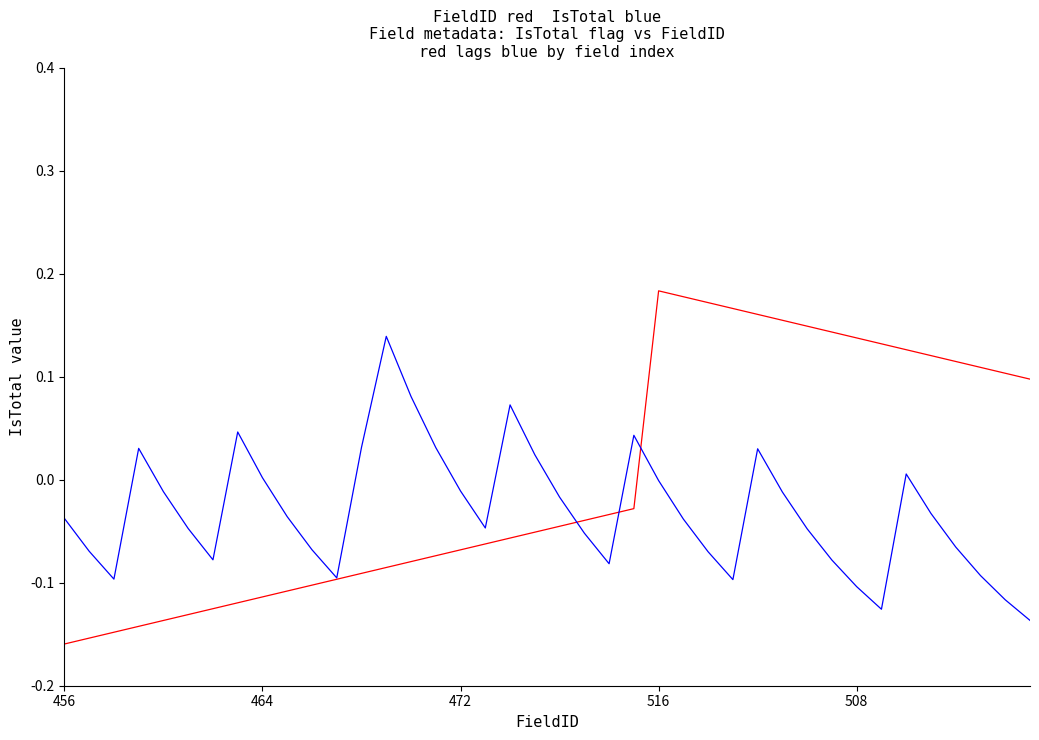

Does the chart have visible grid lines?

No